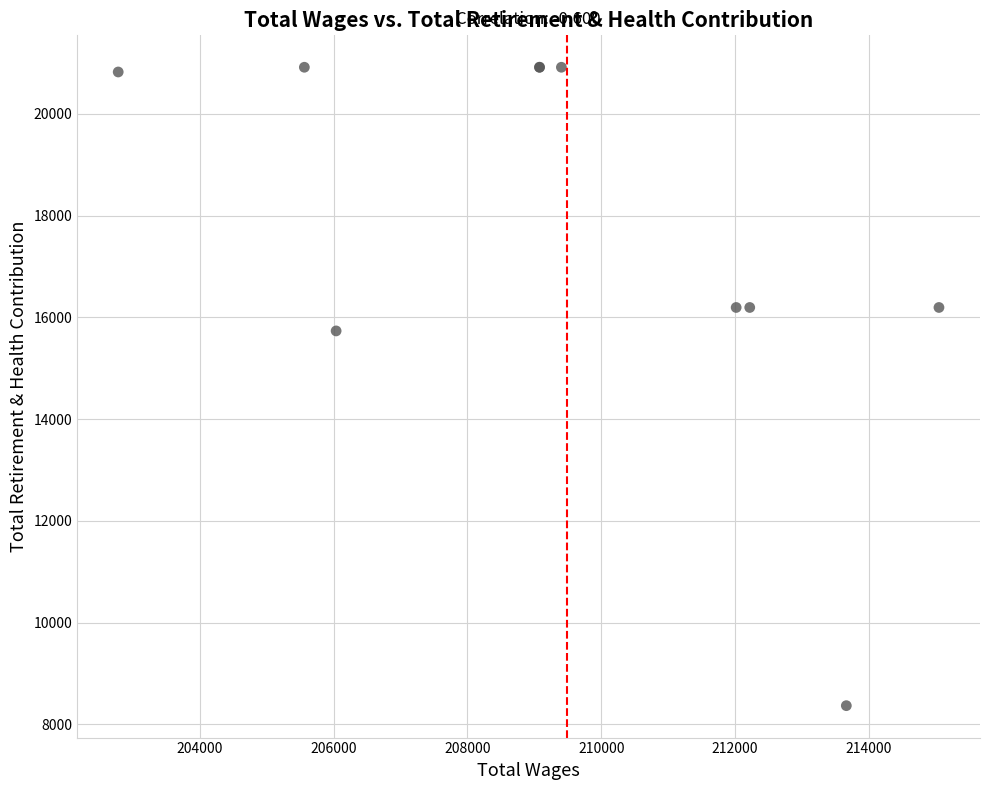

What Y value in the scatter plot is closest to 14641?

15733